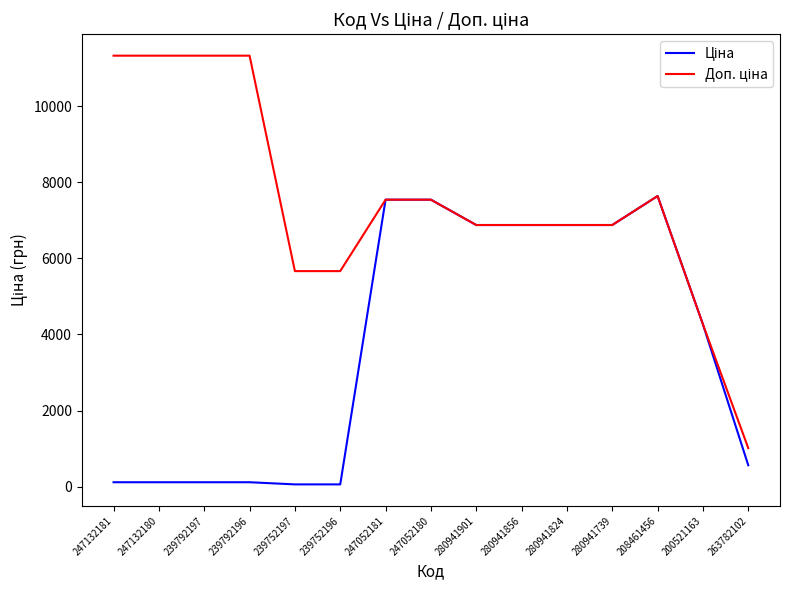

What is the total value across all series at 280941856?

13759.0